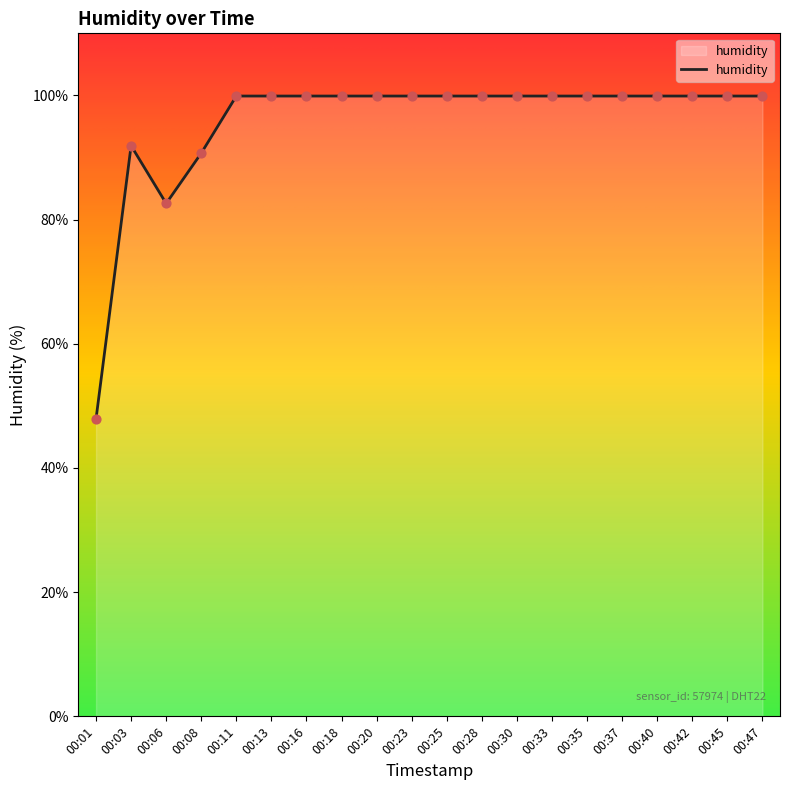

What is the ratio of the value at 00:11 to the value at 00:47?

1.0